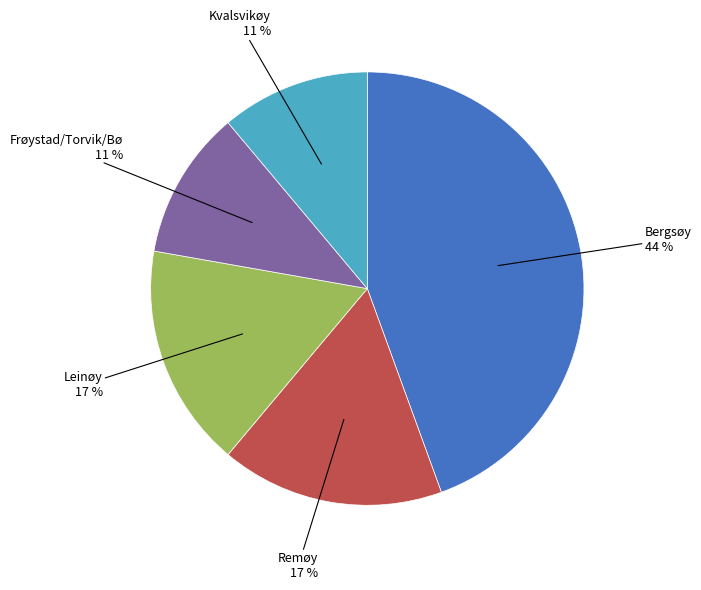

To the nearest percent, what is the average slice percentage?

20%